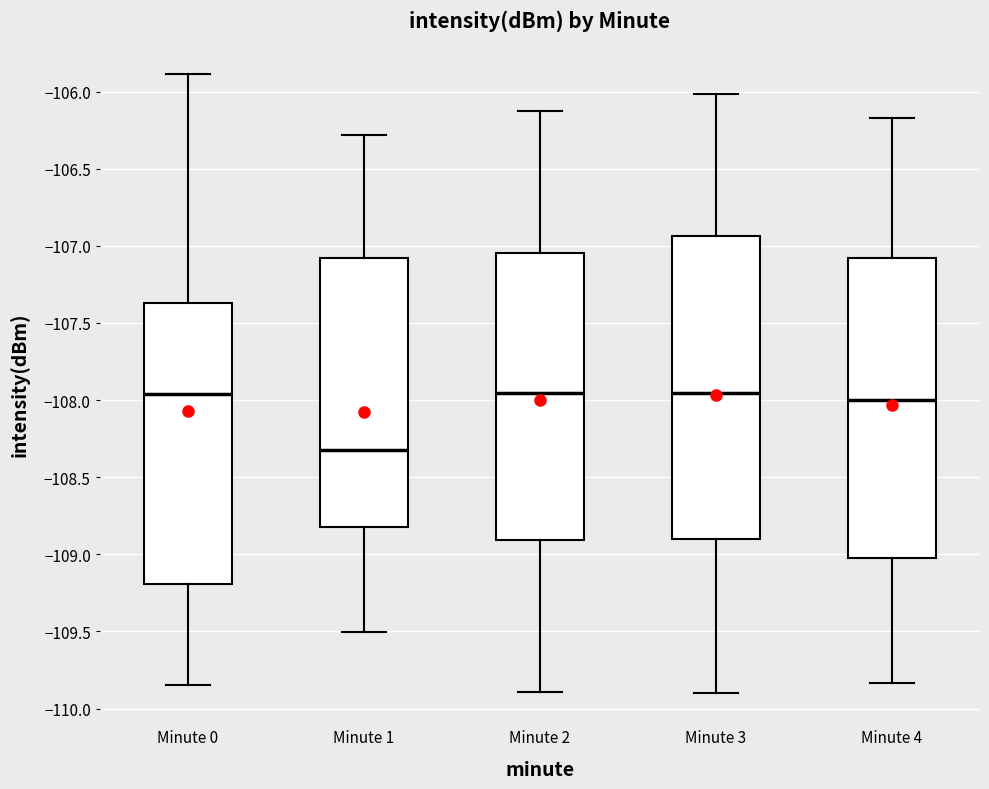

Where does the median line of the box for Minute 1 sit on the y-axis? The values are not printed on the chart, so give them approximately, as read against the axis.

-108.30